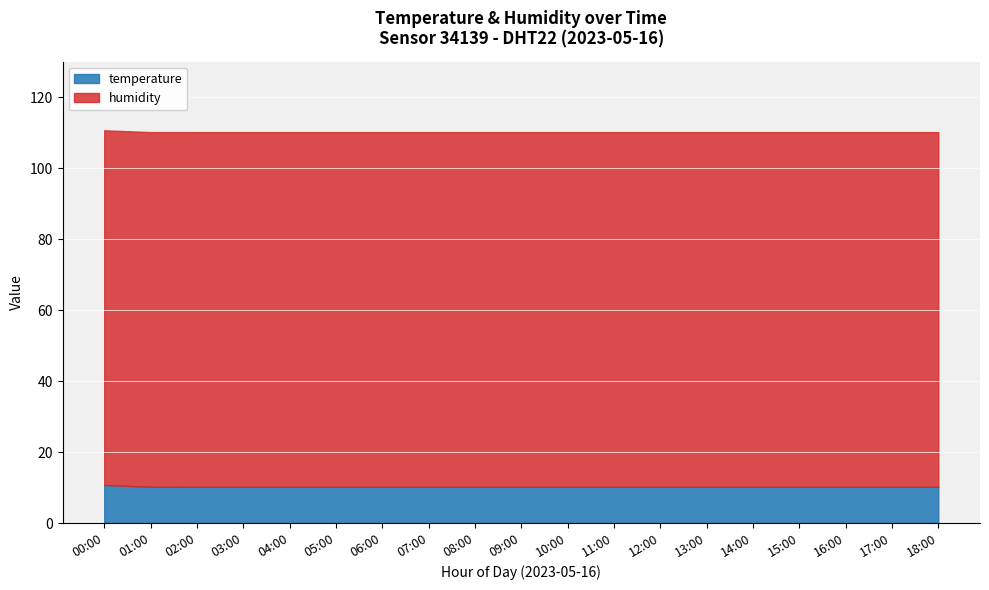

At which category does the chart reach its minimum across all series?

04:00